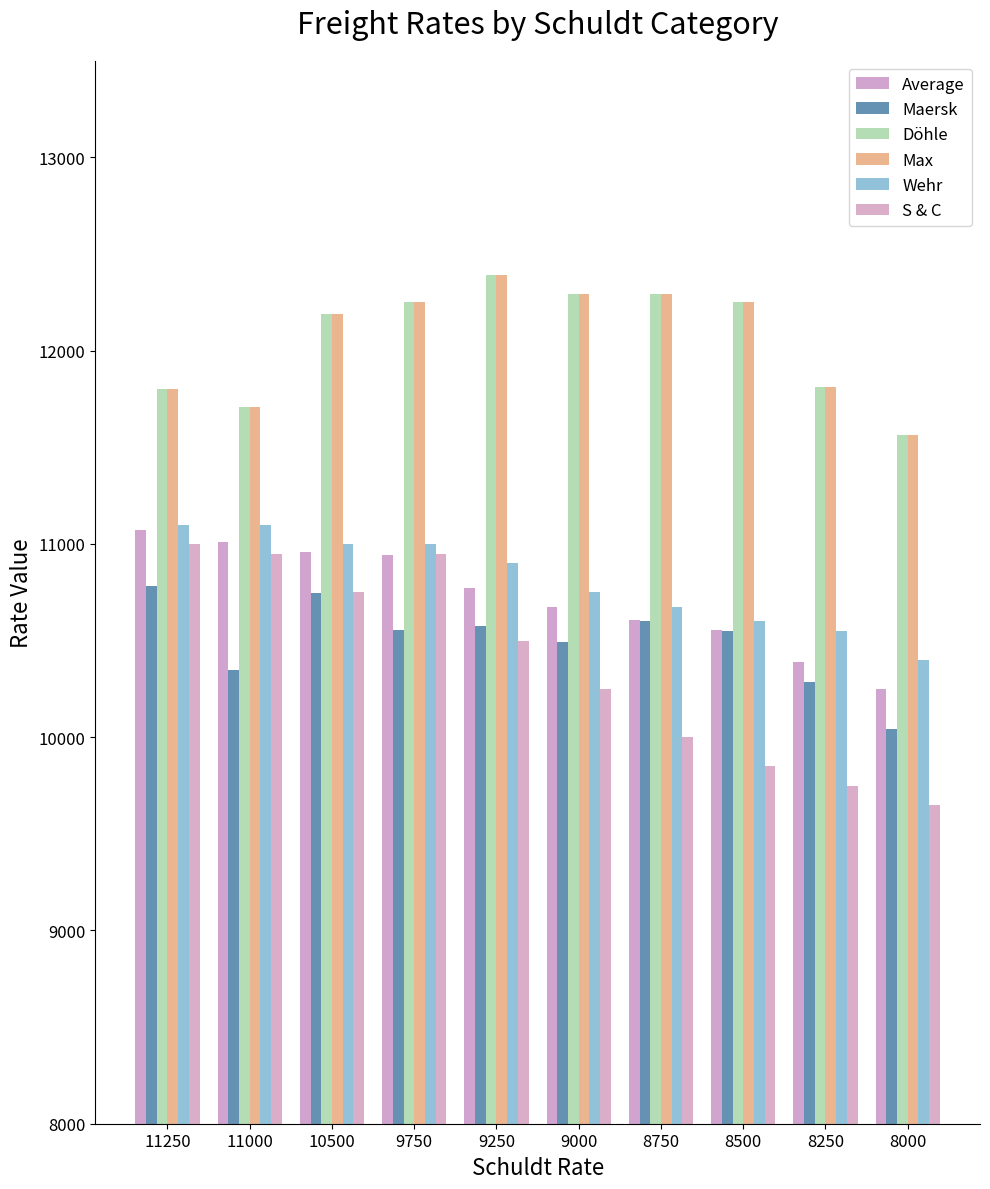

Are the bars horizontal?

No